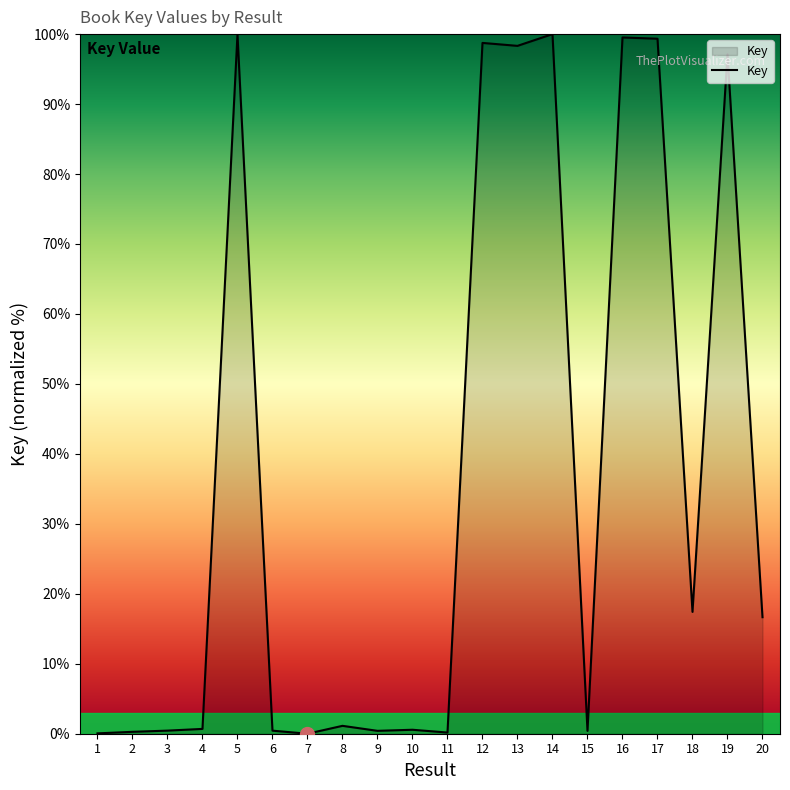

At which label is the value closest to 50?

18